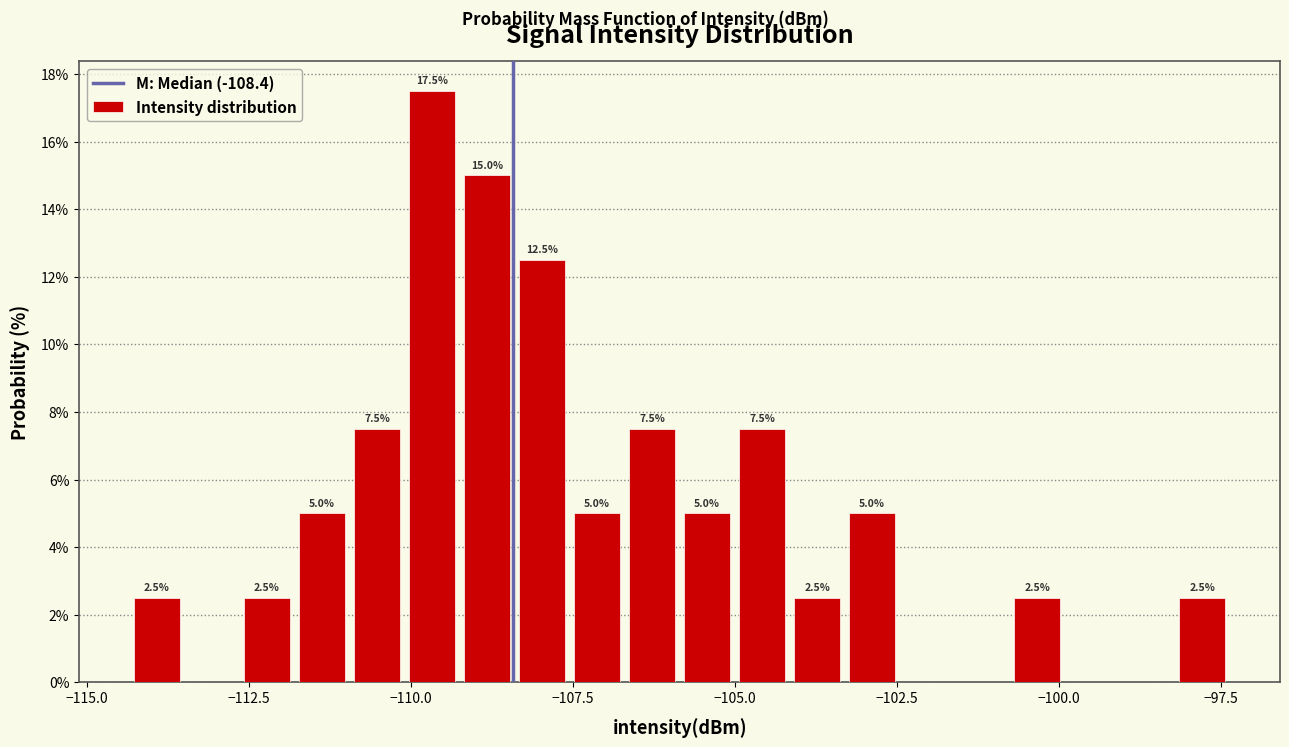

Around what value on the x-axis is the tallest bar? Give the approximate position of its centre, as read against the axis.

-109.5